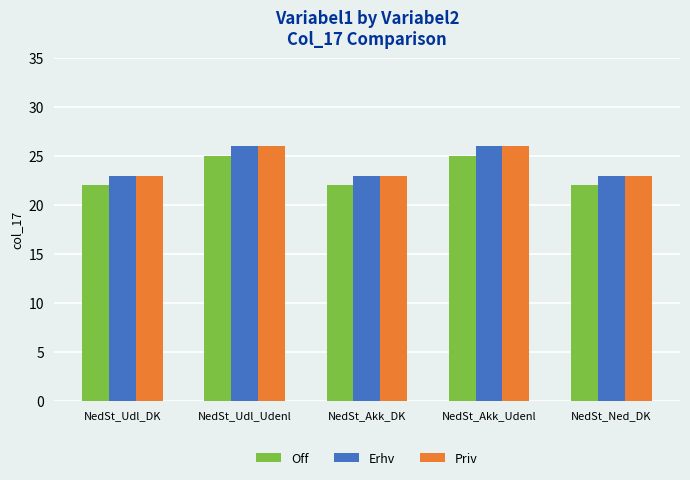

What is the value of the Off bar at the 3rd from the left?

22